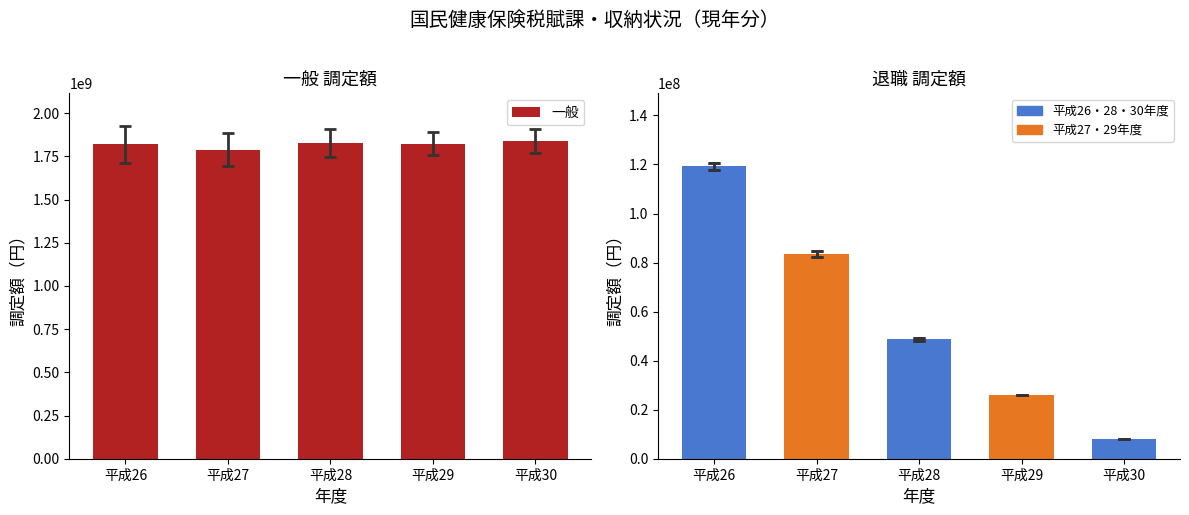

What is the difference between the maximum and minimum values in the 一般 series?

50383578